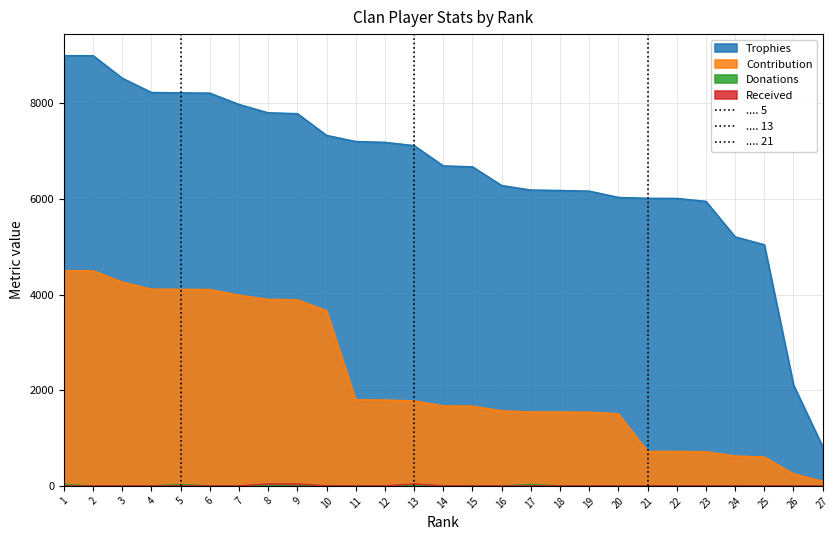

What is the maximum value for Trophies?

9000